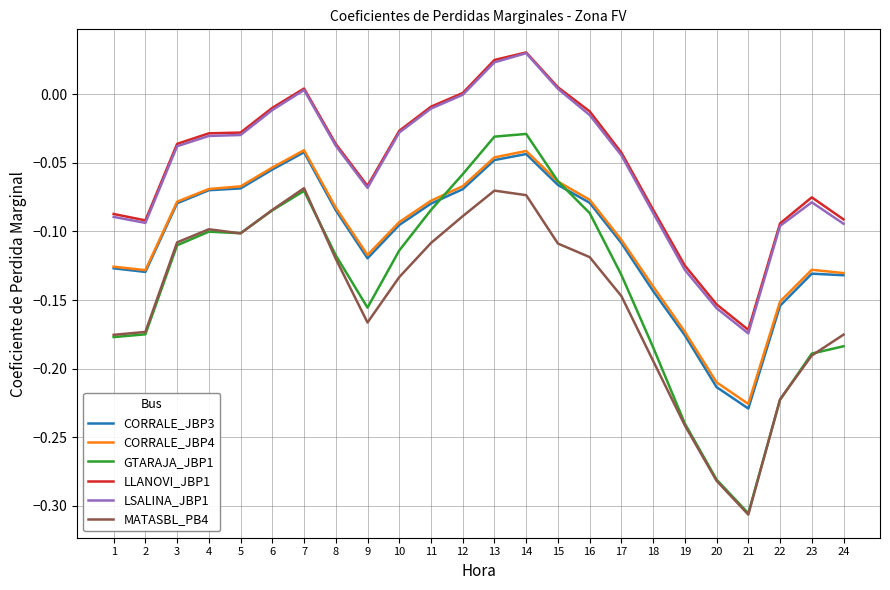

Which label corresponds to the smallest value in the chart?

21